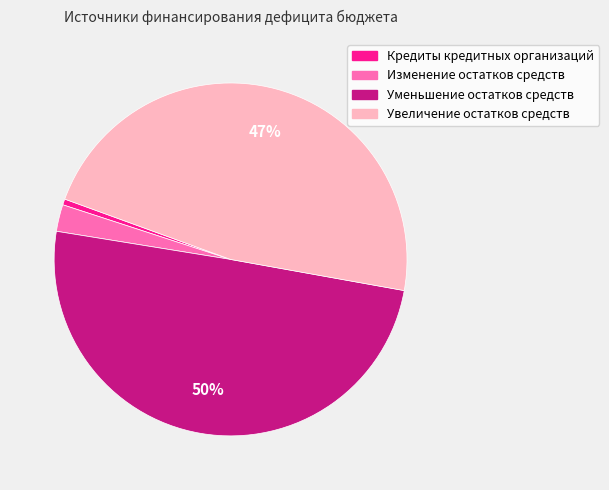

Which has a higher value, Увеличение остатков средств or Кредиты кредитных организаций?

Увеличение остатков средств